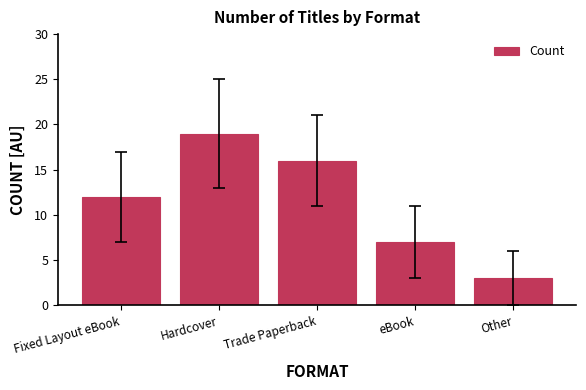

At which label is the value closest to 11?

Fixed Layout eBook